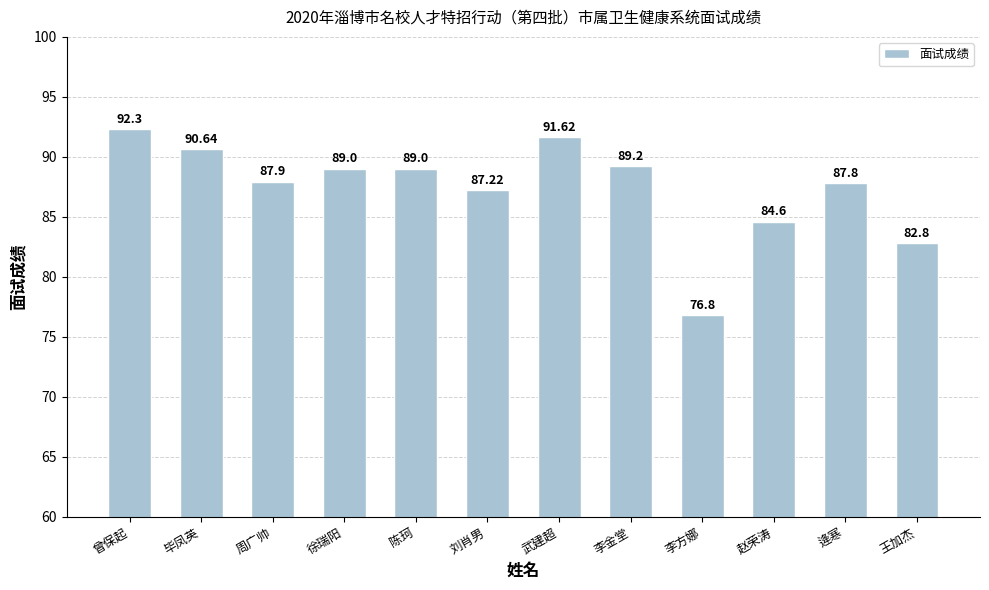

Are the bars horizontal?

No